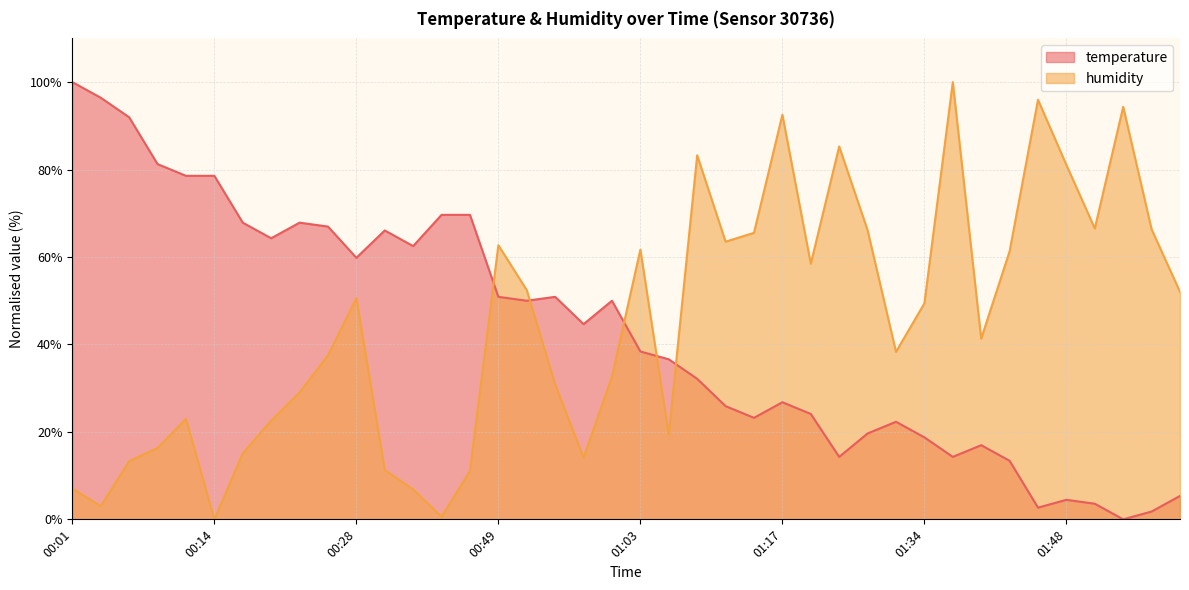

How many lines are shown in the chart?

2